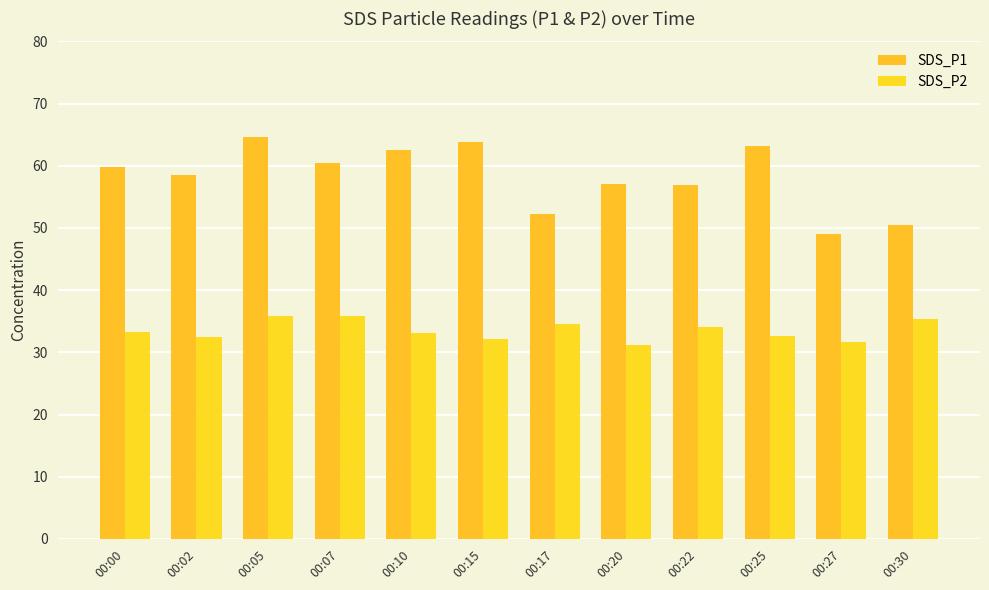

Rank the series by their average value, from lowest to highest.

SDS_P2, SDS_P1